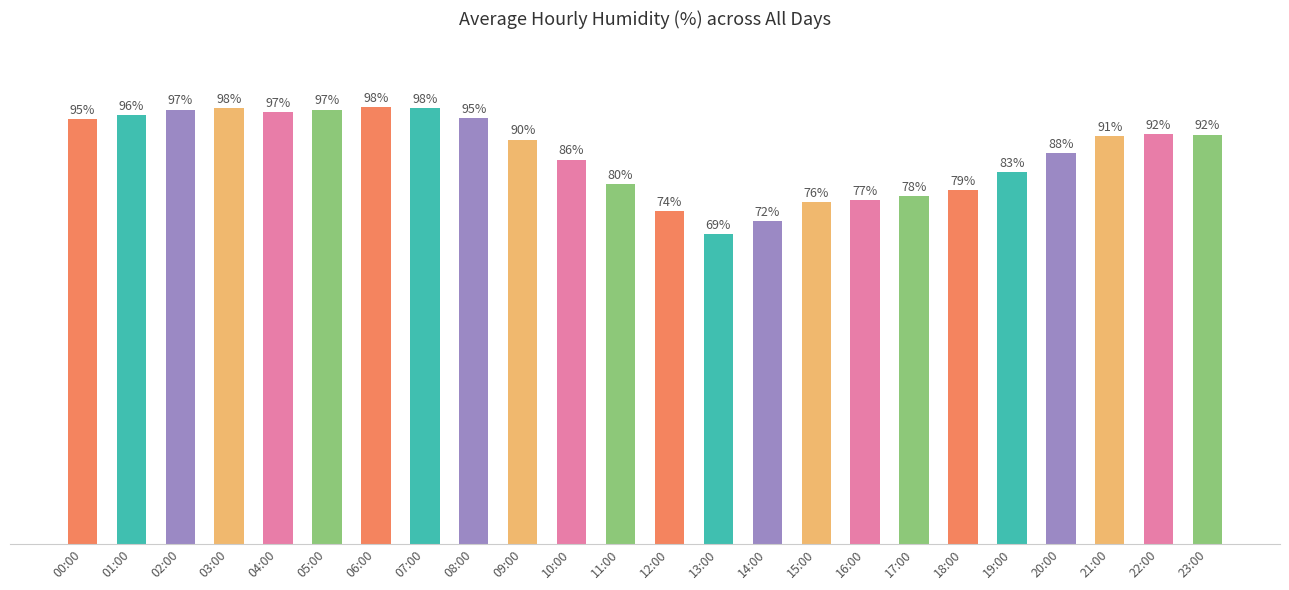

What is the label of the 5th bar from the left?

04:00